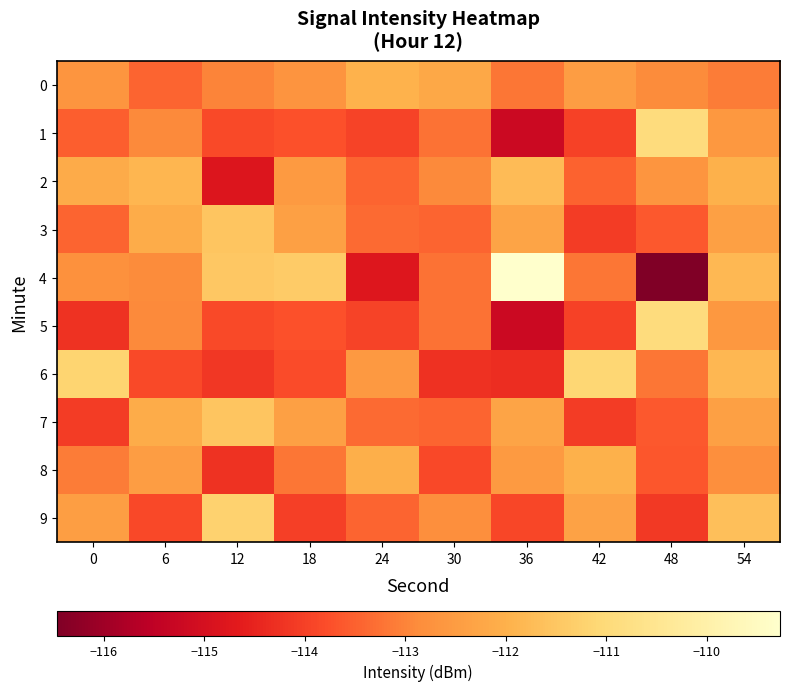

What is the smallest value displayed?

-116.5